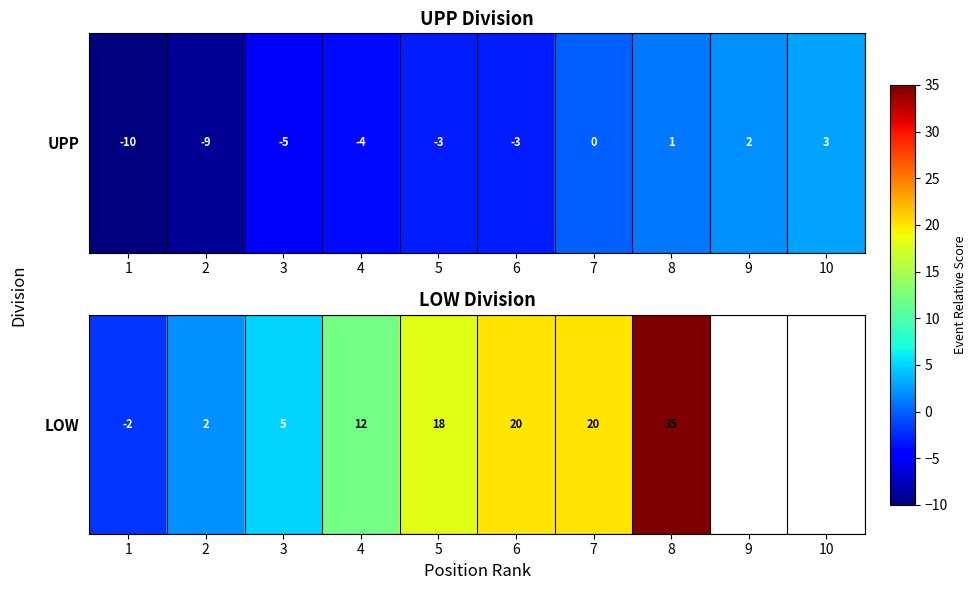

The chart shows a value of 54.0 at 8. True or false?

False